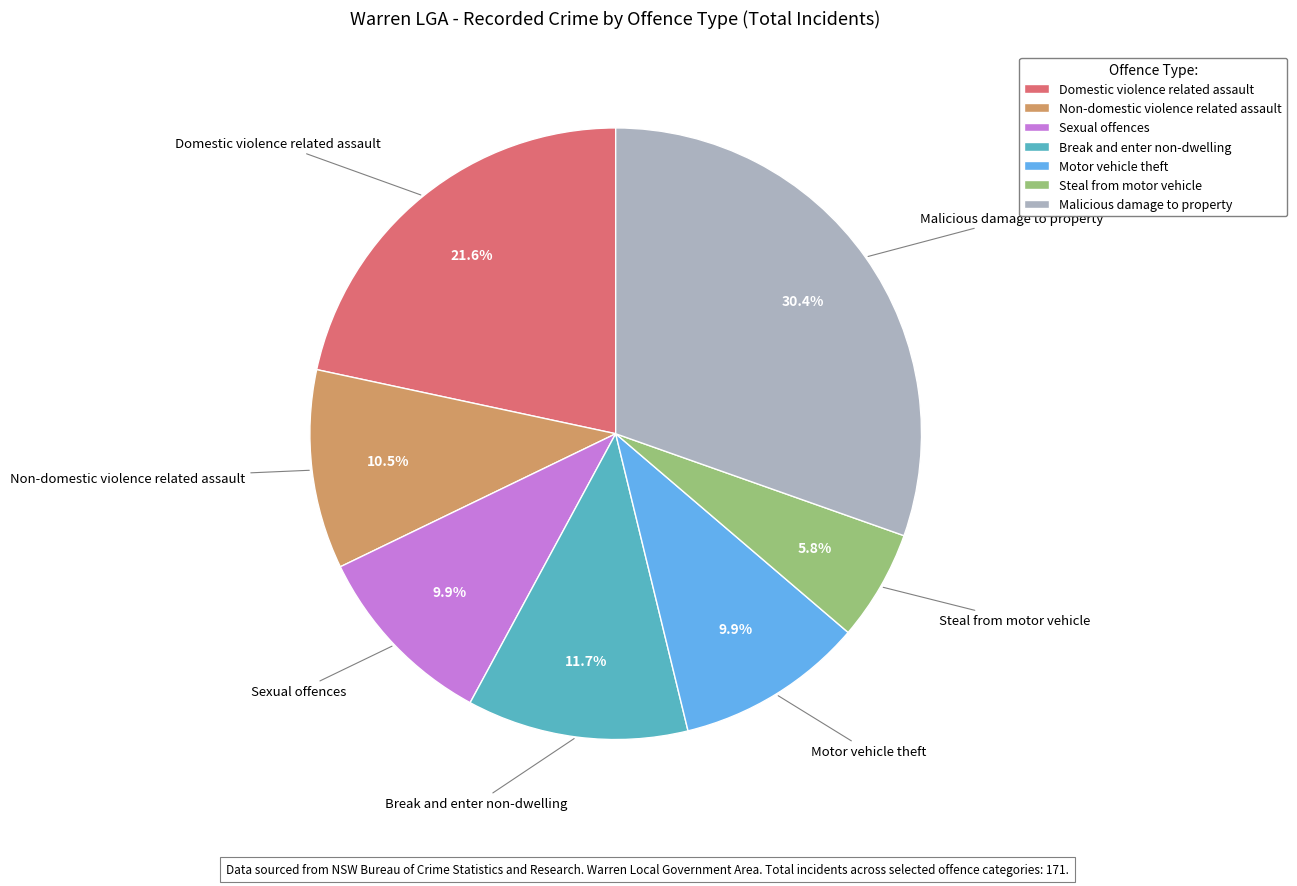

Between Break and enter non-dwelling and Non-domestic violence related assault, which is larger?

Break and enter non-dwelling